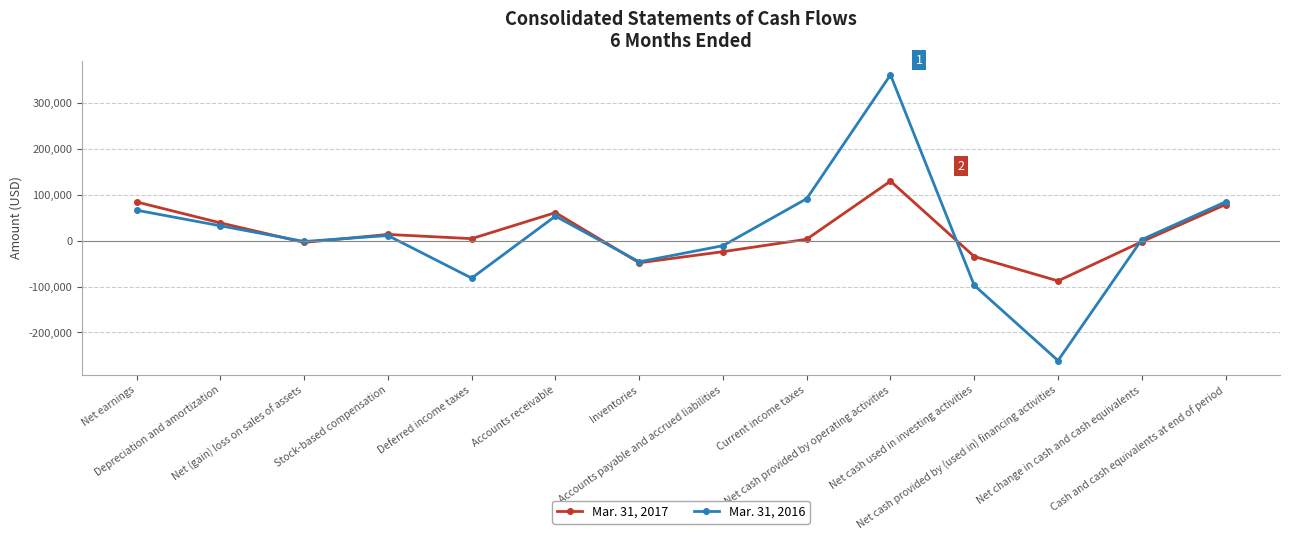

What is the lowest value of the Mar. 31, 2017 series?

-87578